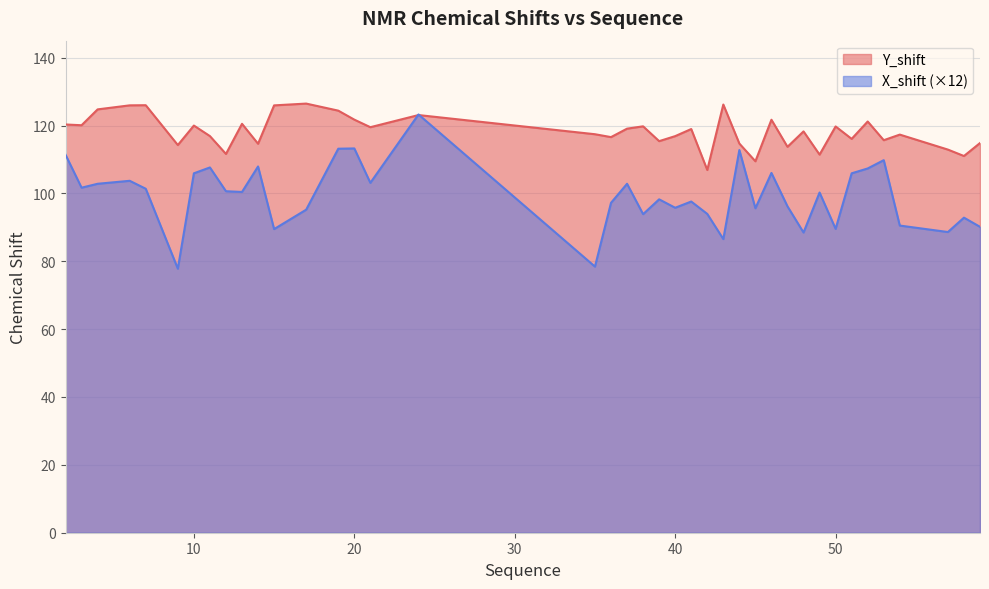

Where is the first local maximum for Y_shift?

7